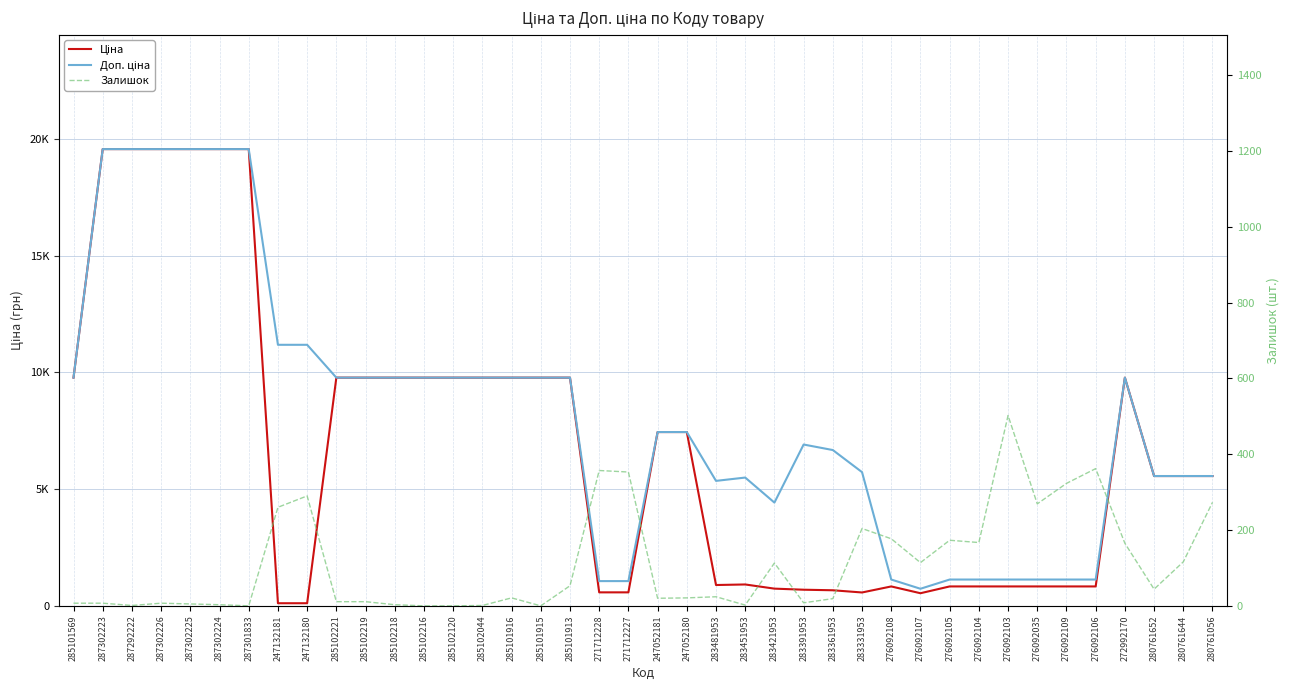

Rank the series at 247052180 from lowest to highest value.

Залишок, Ціна, Доп. ціна